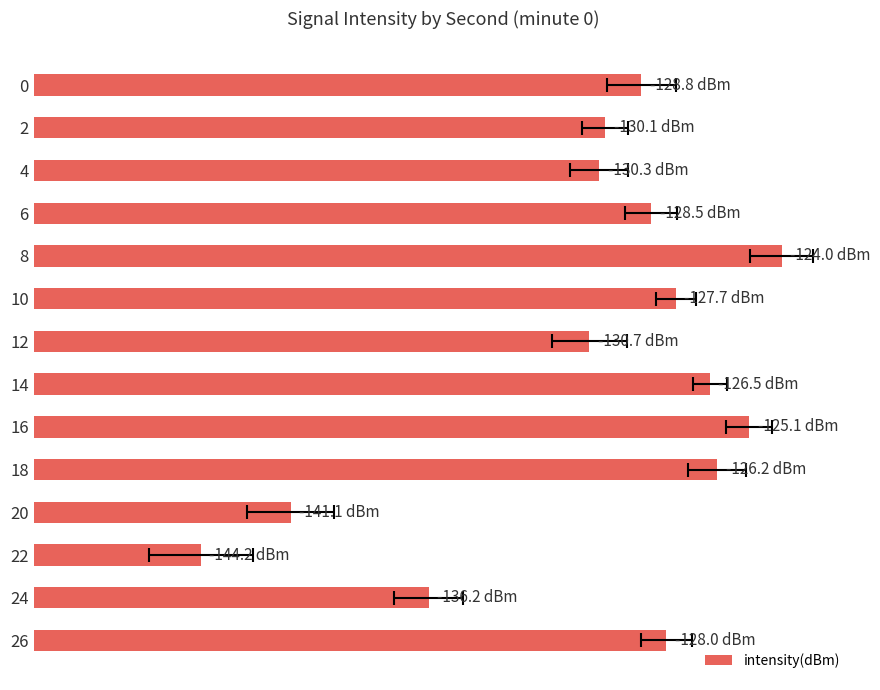

Reading right to left, list all the values displayed in this chart.

22.0	13.8	5.8	8.9	23.8	24.9	23.5	19.3	22.3	26.0	21.5	19.7	19.9	21.2